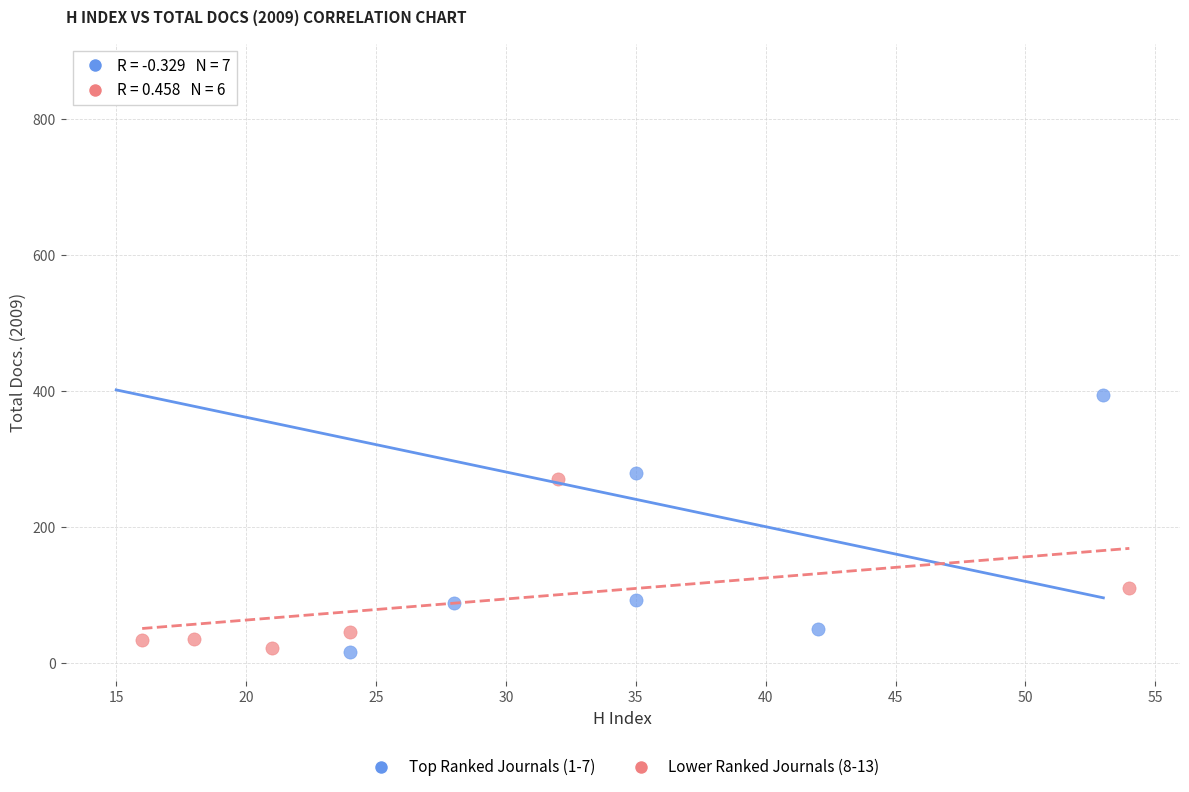

Which series contains the highest Y value?

Top Ranked Journals (1-7)